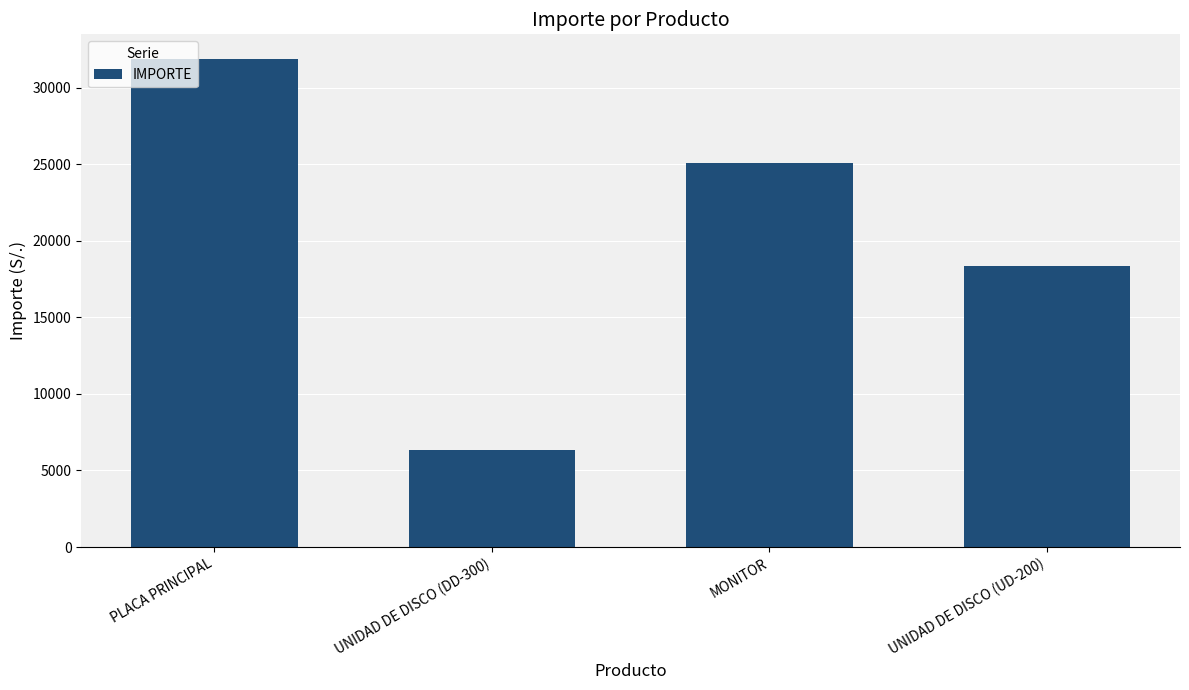

How many values are between 18326 and 31878?

3